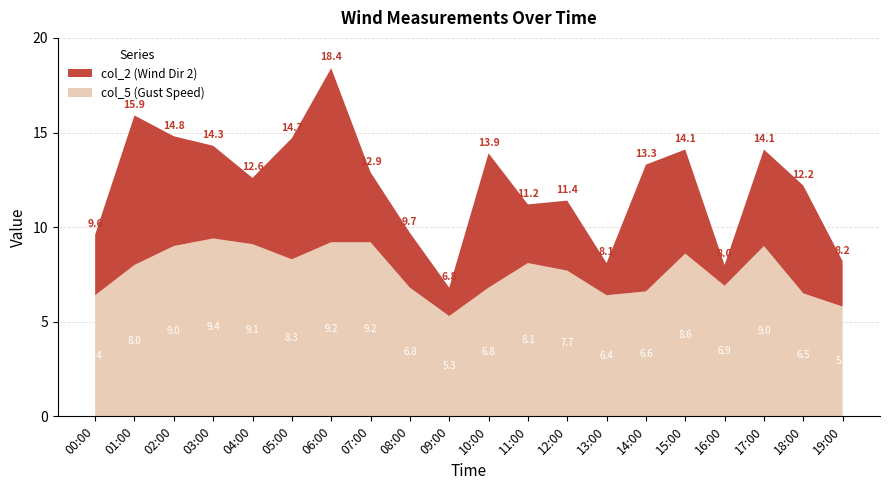

Reading left to right, what are all the values shown in this chart?

col_2 (Wind Dir 2): 3.2	7.9	5.8	4.9	3.5	6.4	9.2	3.7	2.9	1.5	7.1	3.1	3.7	1.7	6.7	5.5	1.1	5.1	5.7	2.4
col_5 (Gust Speed): 6.4	8.0	9.0	9.4	9.1	8.3	9.2	9.2	6.8	5.3	6.8	8.1	7.7	6.4	6.6	8.6	6.9	9.0	6.5	5.8